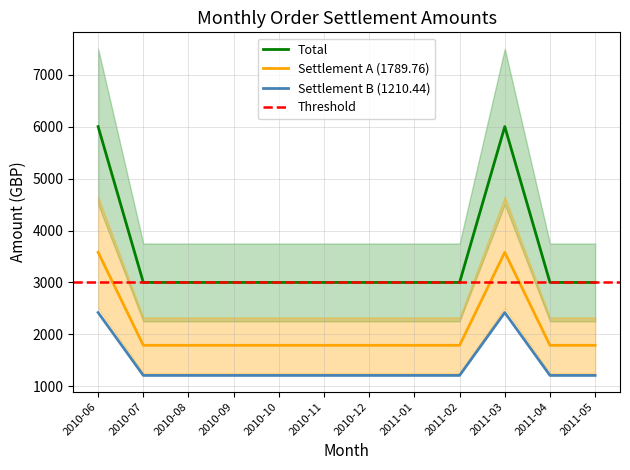

Read the Settlement B (1210.44) value at 2011-01.

1210.4